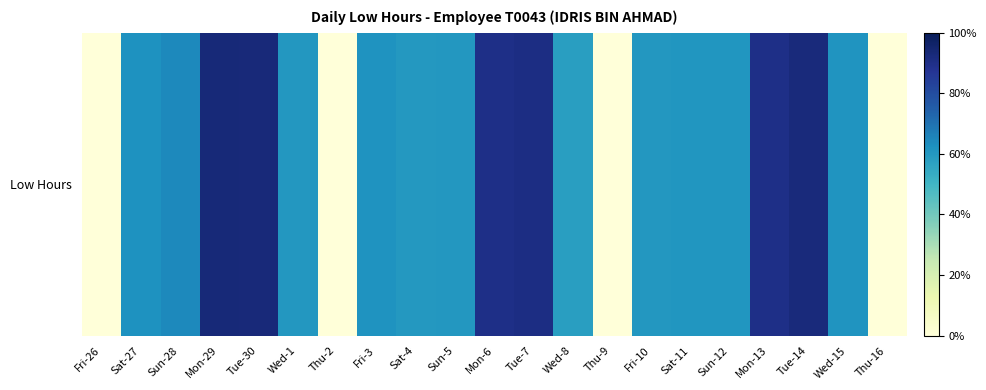

How many distinct data groups are displayed?

1